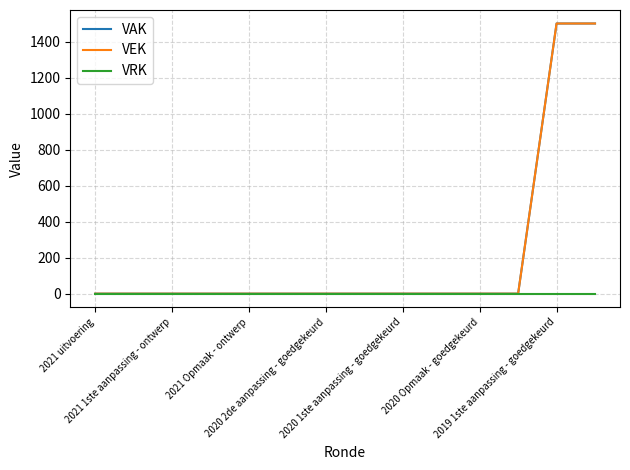

True or false: VEK has more than 2 interior local peaks.

False